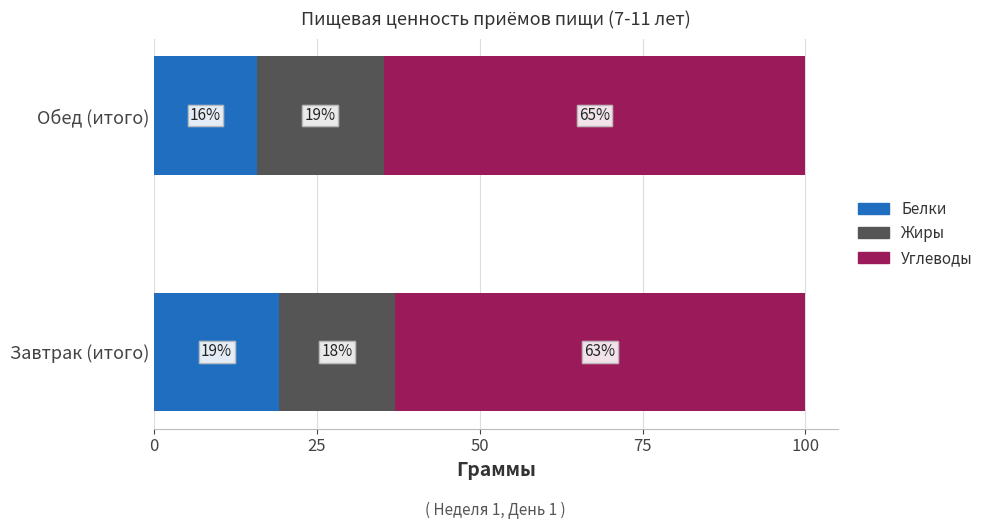

What are all the series names shown in the legend?

Белки, Жиры, Углеводы